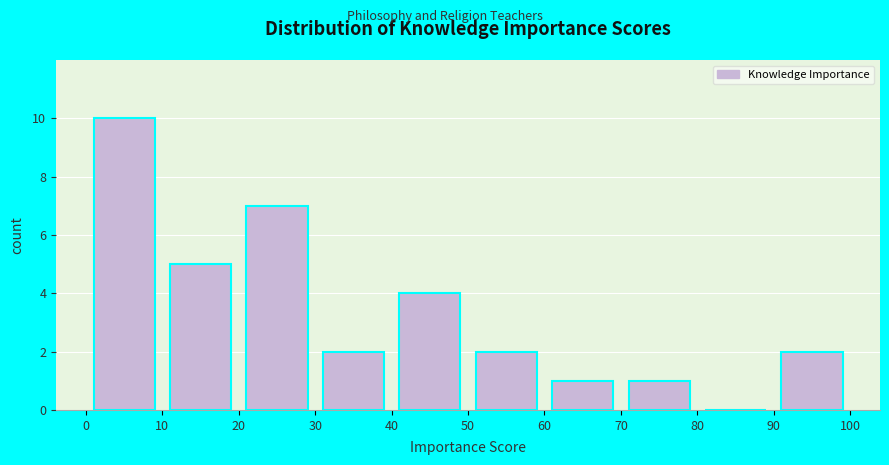

Reading left to right, list every bar in this chart as the range it spans on the x-axis followed by its height. The values are not printed on the chart, so give them approximately, as read against the axis.

0 to 10: 10
10 to 20: 5
20 to 30: 7
30 to 40: 2
40 to 50: 4
50 to 60: 2
60 to 70: 1
70 to 80: 1
80 to 90: 0
90 to 100: 2